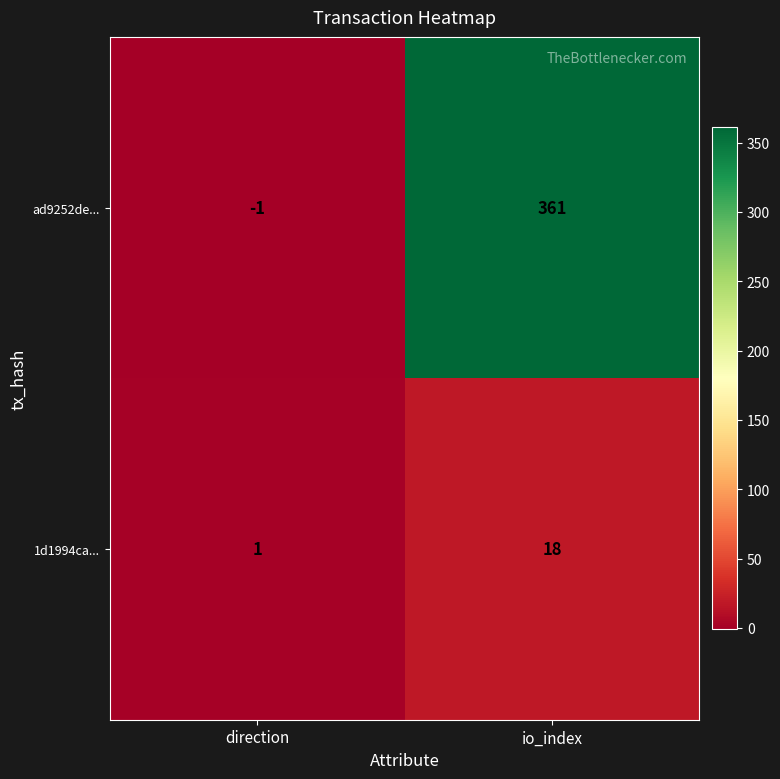

What is the sum of all ad9252de... values?

360